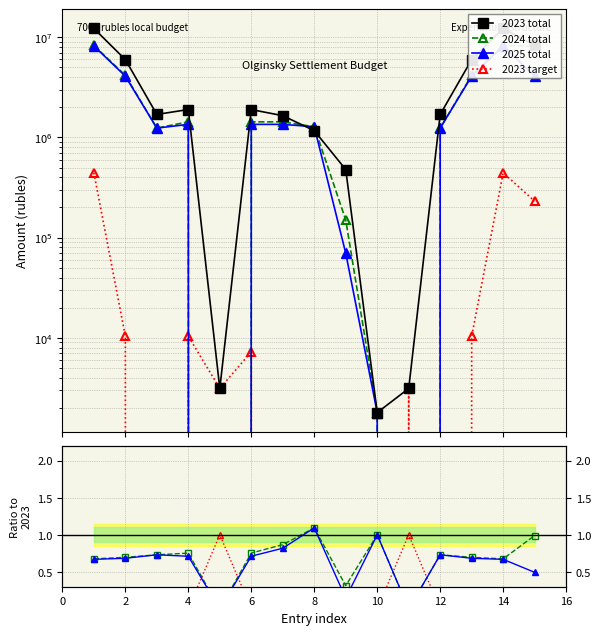

Between 1 and 12, which series saw the biggest shift?

2023 total